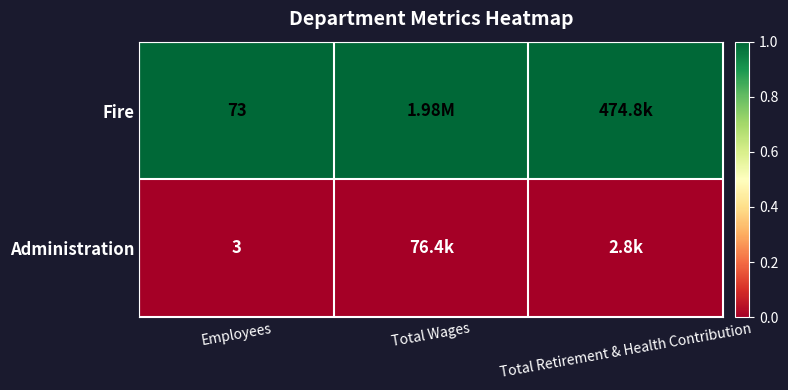

Is the value of Administration at Employees greater than the value of Fire at Employees?

No